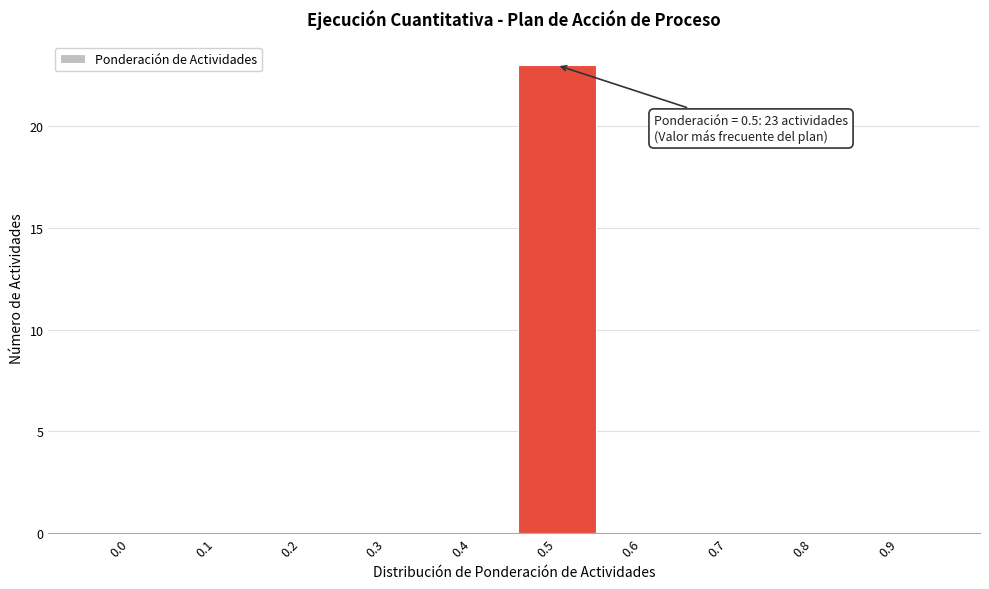

Reading left to right, transcribe all the data shown in this chart.

0.0=0	0.1=0	0.2=0	0.3=0	0.4=0	0.5=23	0.6=0	0.7=0	0.8=0	0.9=0